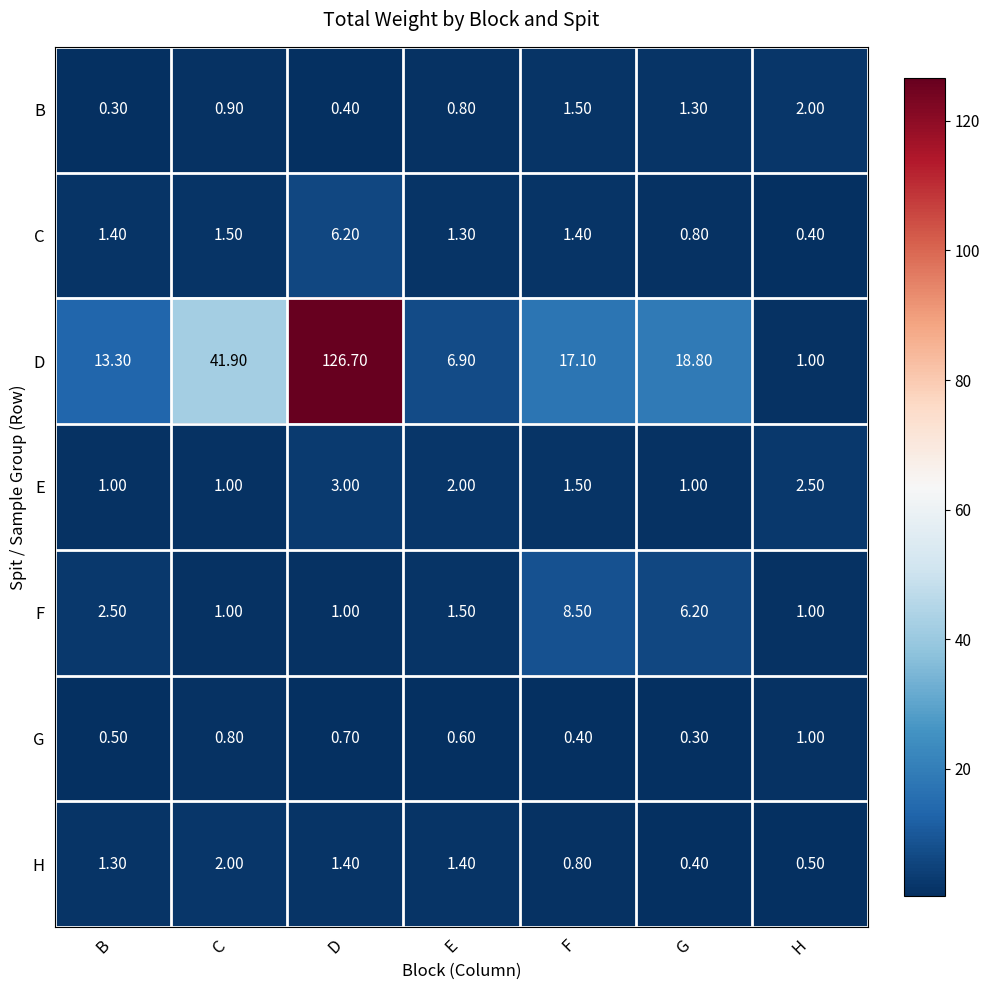

What is the sum of the G values at B and G?

0.8